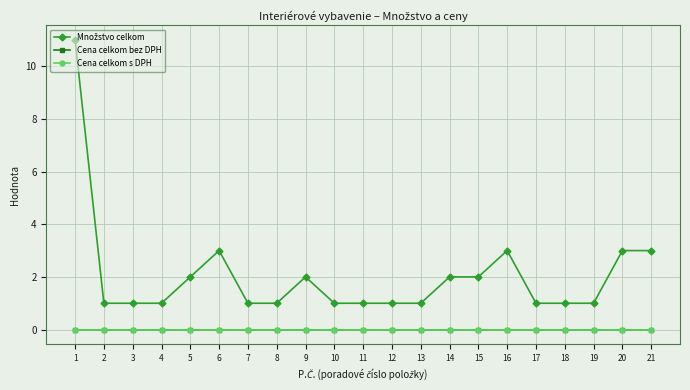

Does the chart have visible grid lines?

Yes